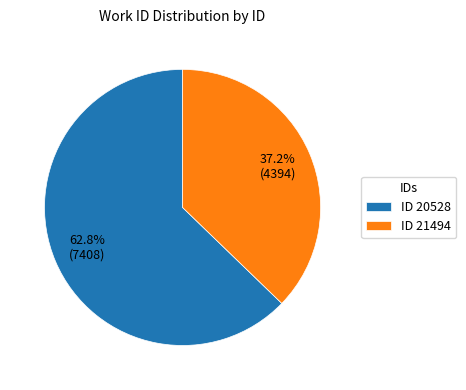

Combined, do ID 20528 and ID 21494 account for over 50%?

Yes